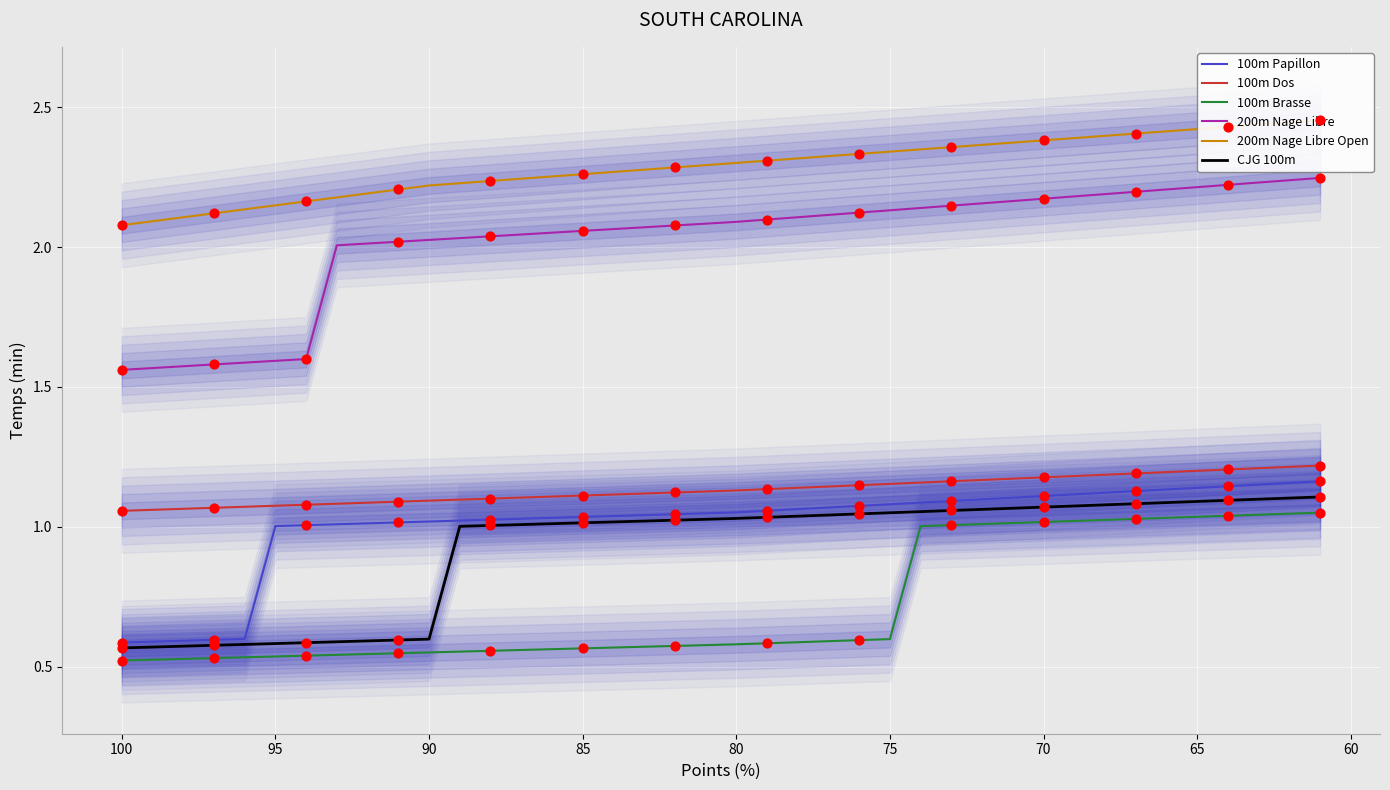

At how many categories does at least one series exceed 2?

40